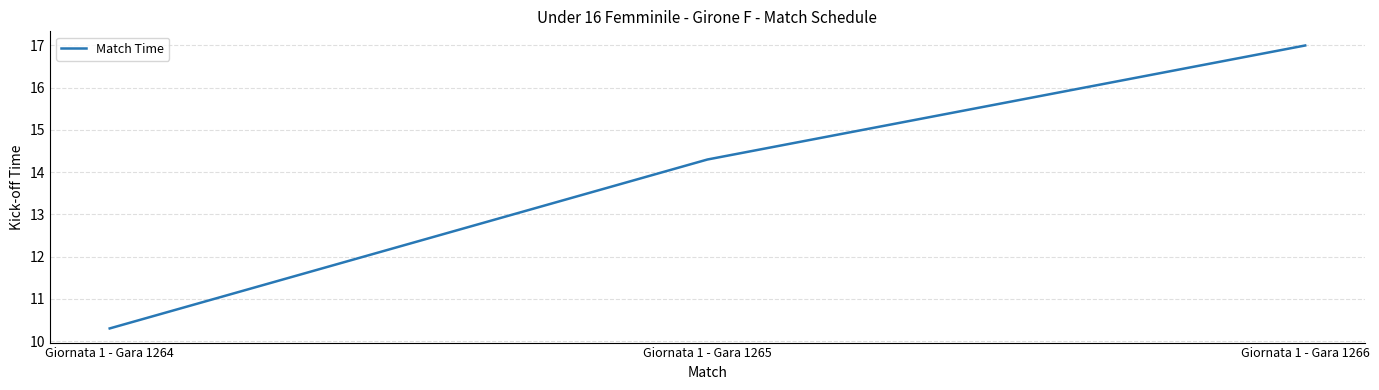

What is the difference between the second highest and minimum values?

4.0